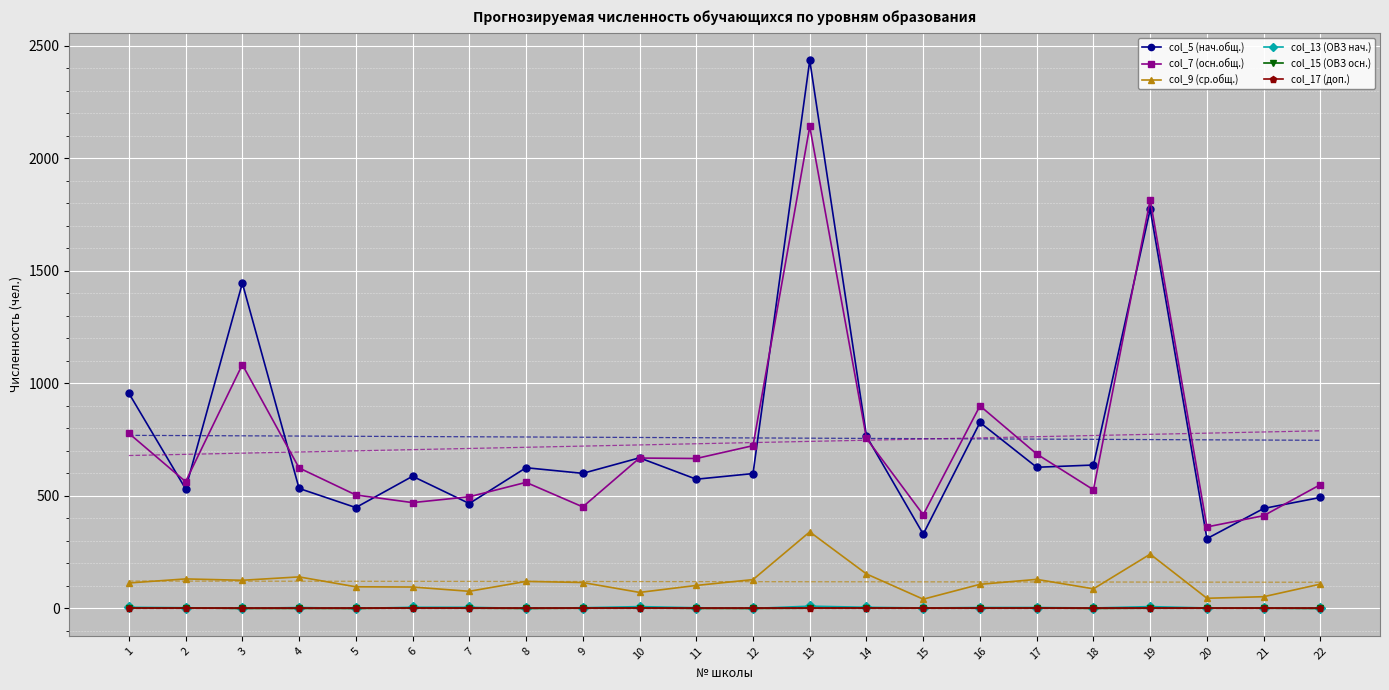

Where is col_17 (доп.) nearest to the value 0?

1